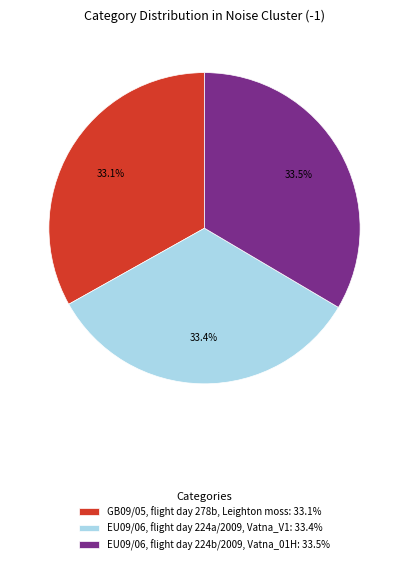

Rank the categories by value from lowest to highest.

GB09/05, flight day 278b, Leighton moss, EU09/06, flight day 224a/2009, Vatna_V1, EU09/06, flight day 224b/2009, Vatna_01H